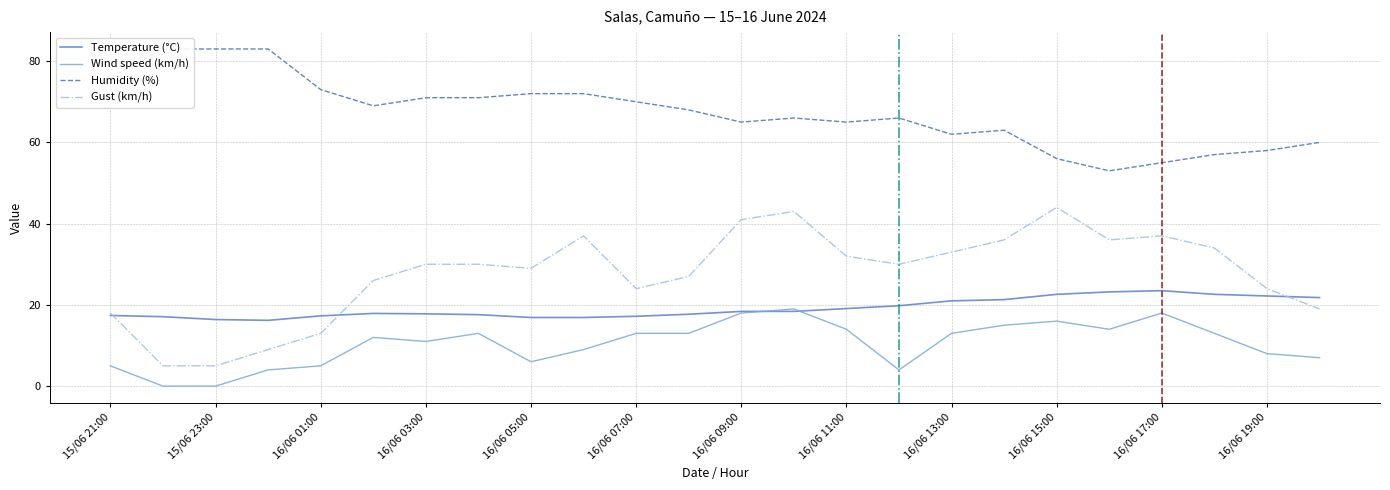

True or false: Gust (km/h) has a value of 13.0 at 16/06 01:00.

True